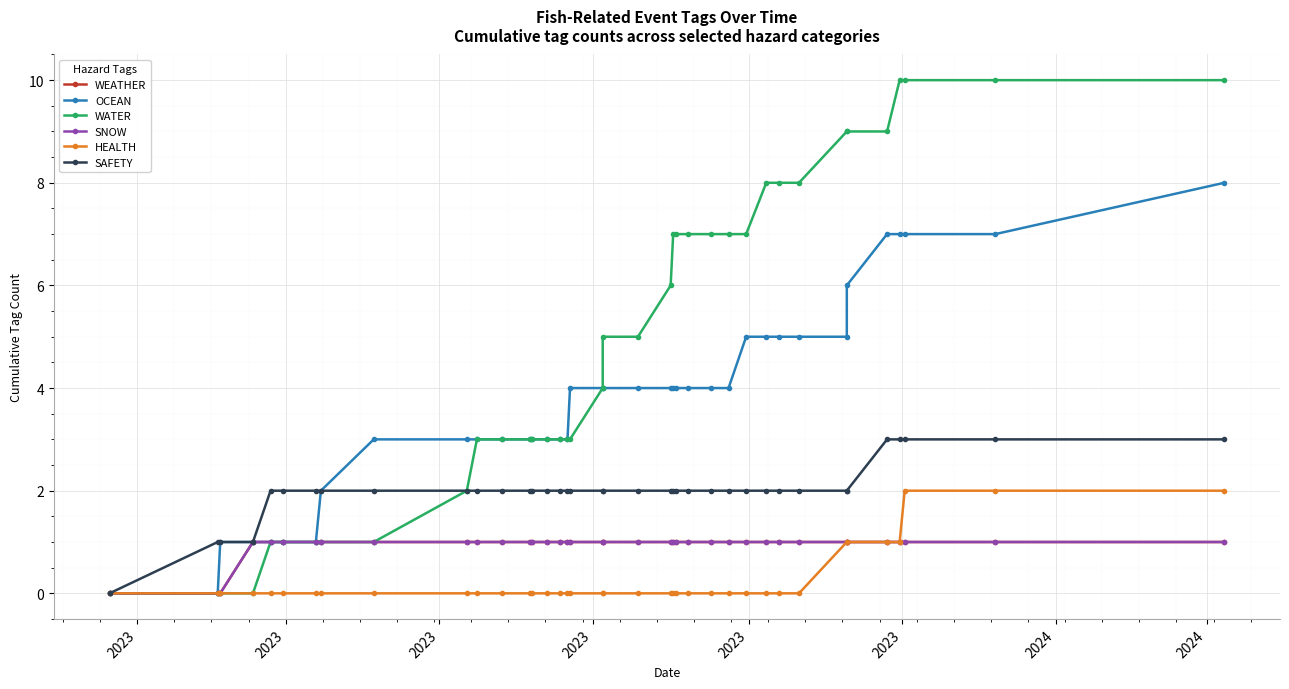

What is the difference between the maximum and second lowest values in the SNOW series?

1